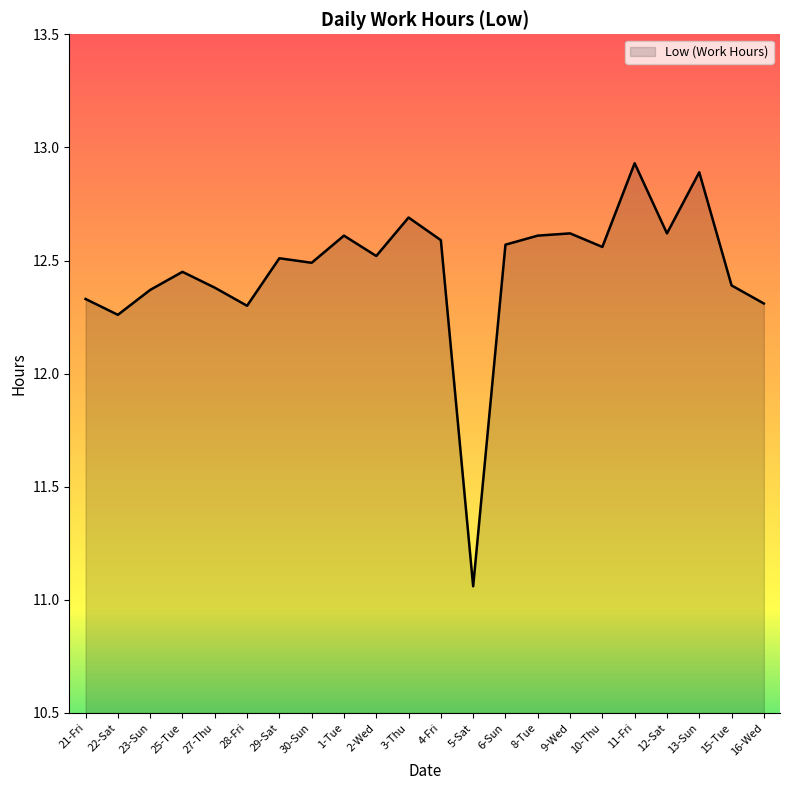

The chart shows a value of 5.2 at 30-Sun. True or false?

False